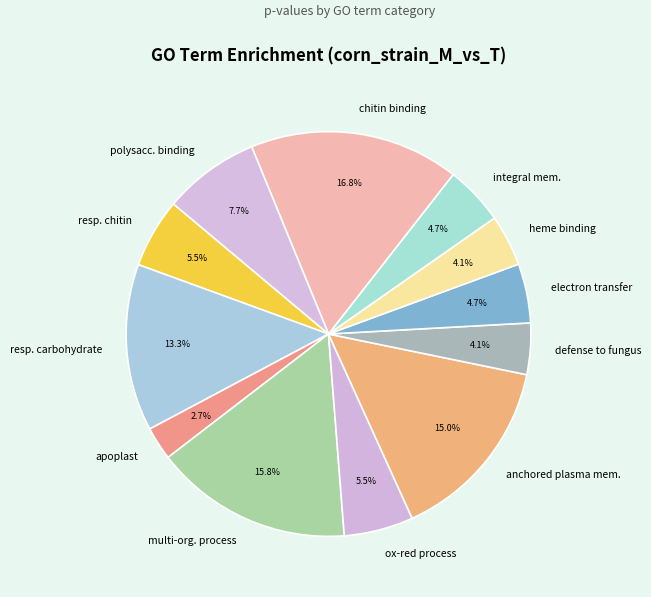

Does any single category account for the majority?

No